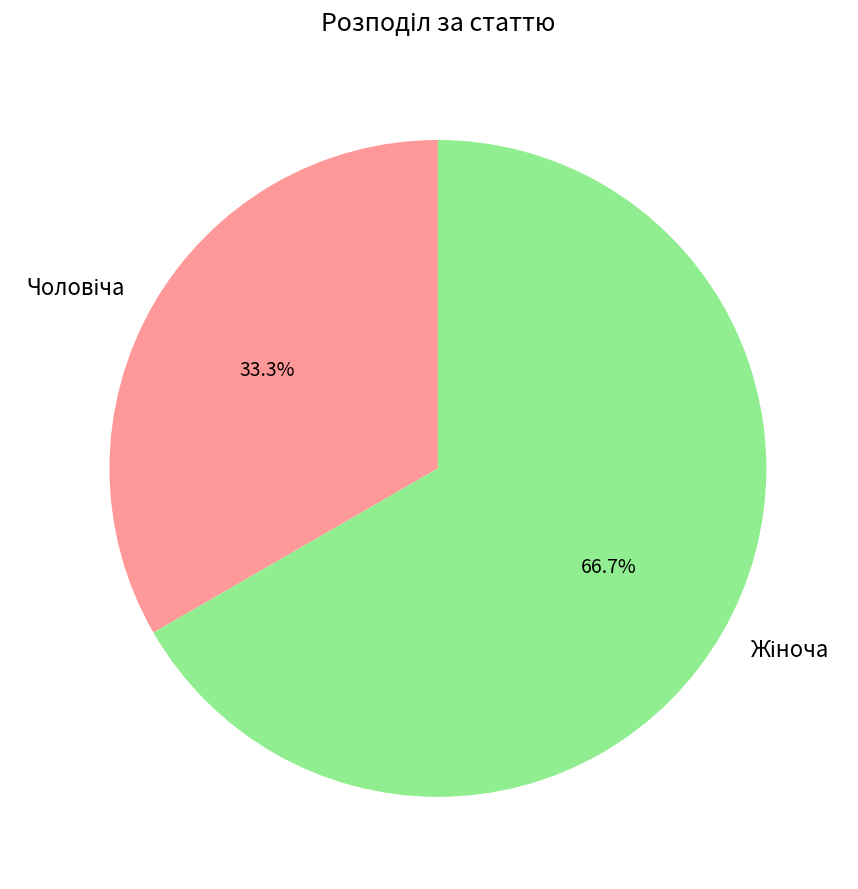

Is there a majority slice in this chart?

Yes